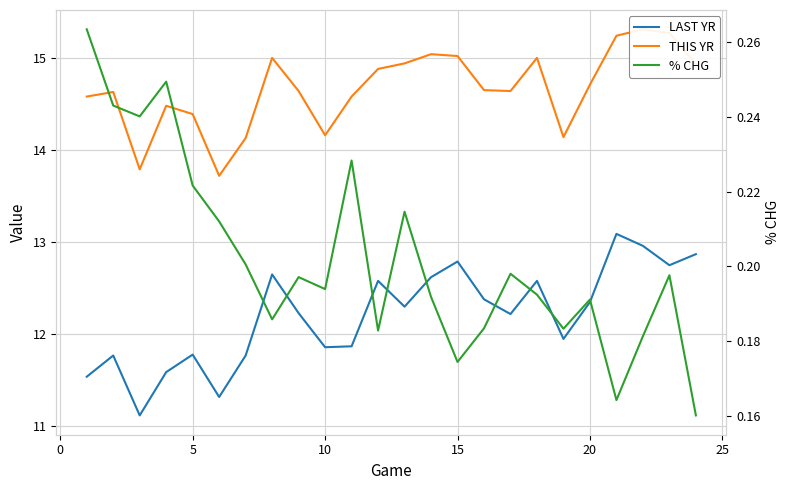

What are all the series names shown in the legend?

LAST YR, THIS YR, % CHG